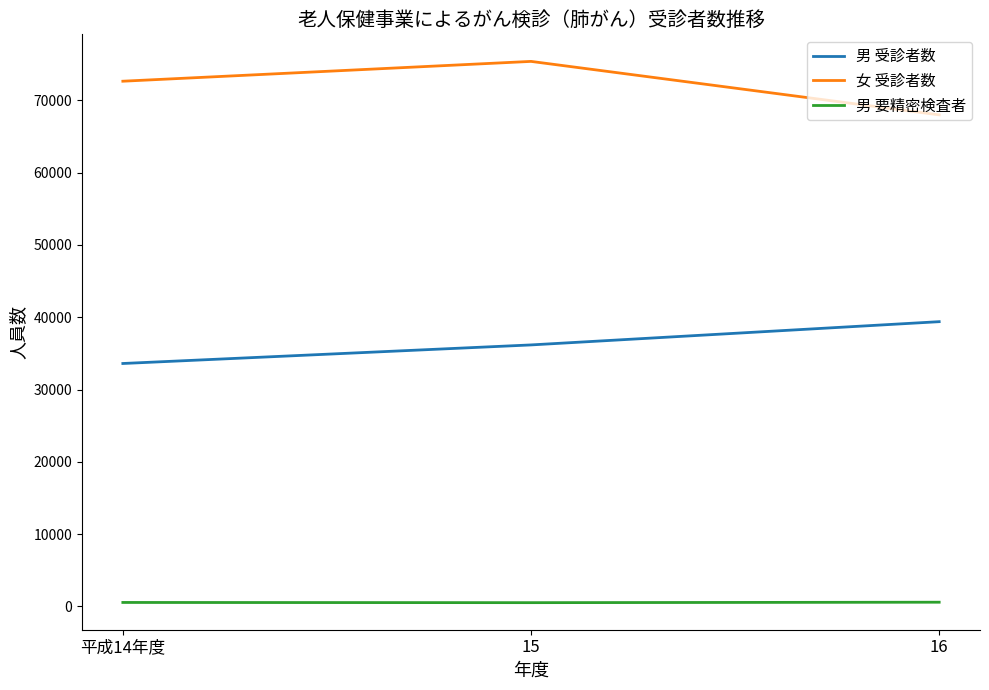

Rank the series by their average value, from lowest to highest.

男 要精密検査者, 男 受診者数, 女 受診者数